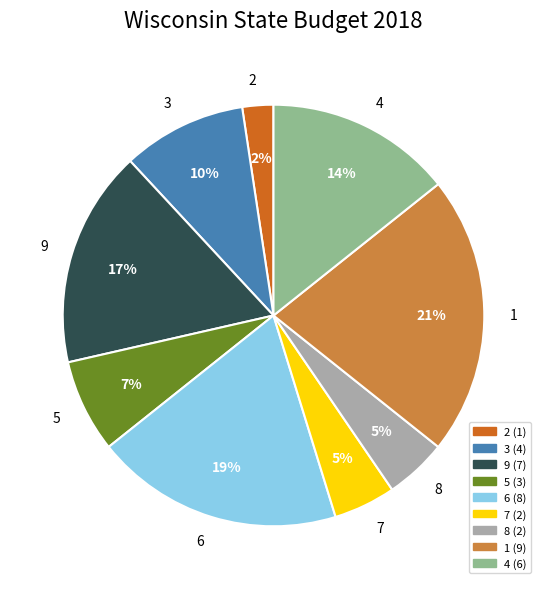

To the nearest percent, what is the average slice percentage?

11%